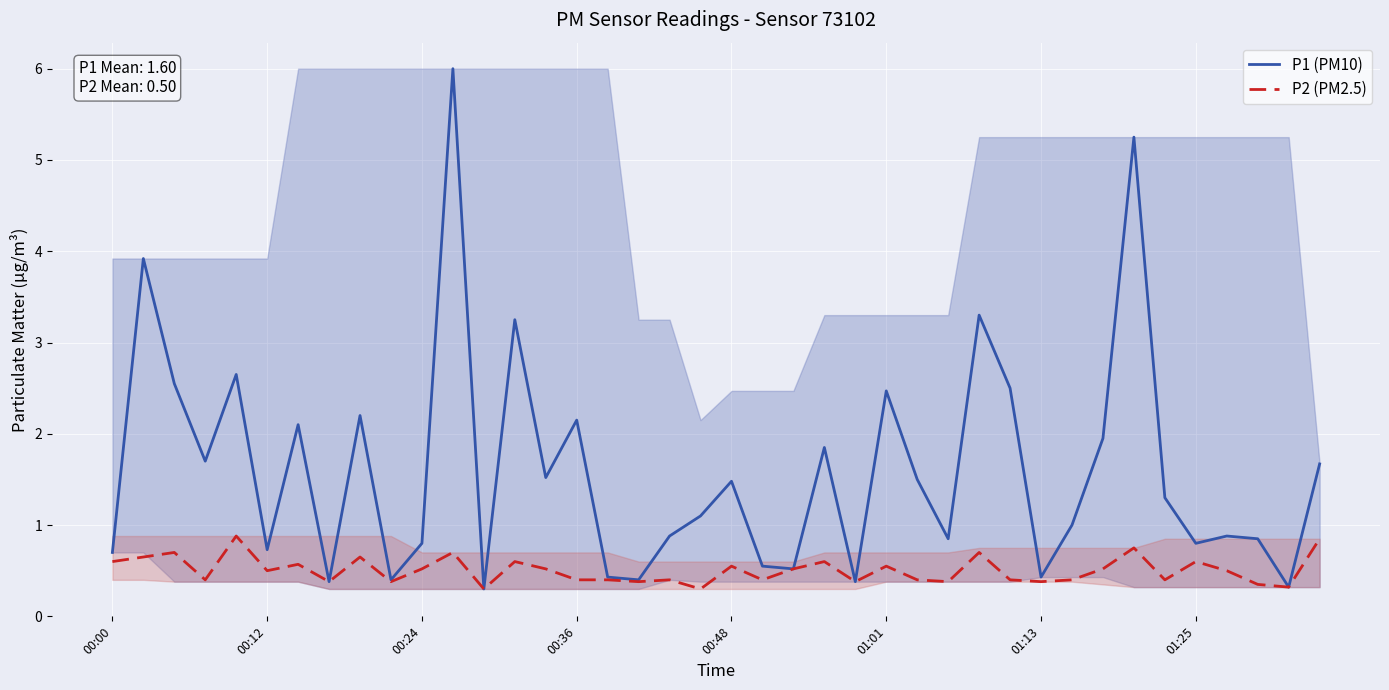

Rank the series by their average value, from highest to lowest.

P1 (PM10), P2 (PM2.5)